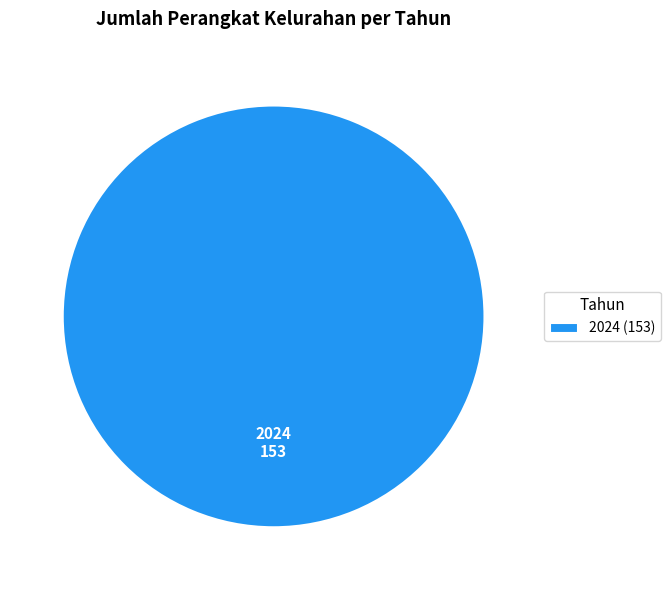

Does 2024 (153) account for over 50% of the chart?

Yes